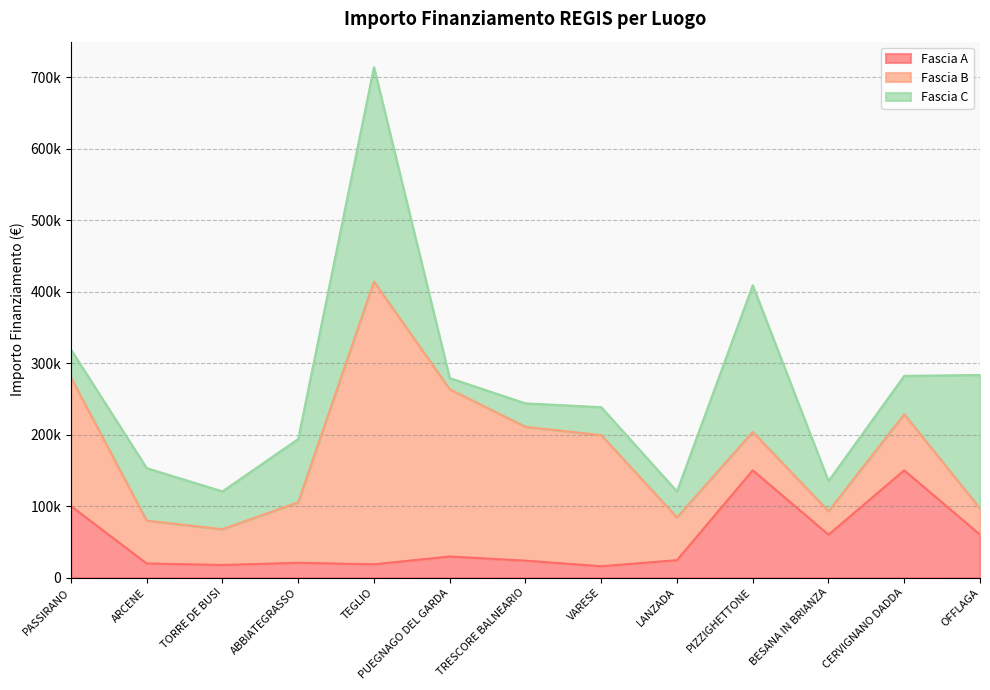

Which has a higher value, ARCENE or PUEGNAGO DEL GARDA?

PUEGNAGO DEL GARDA